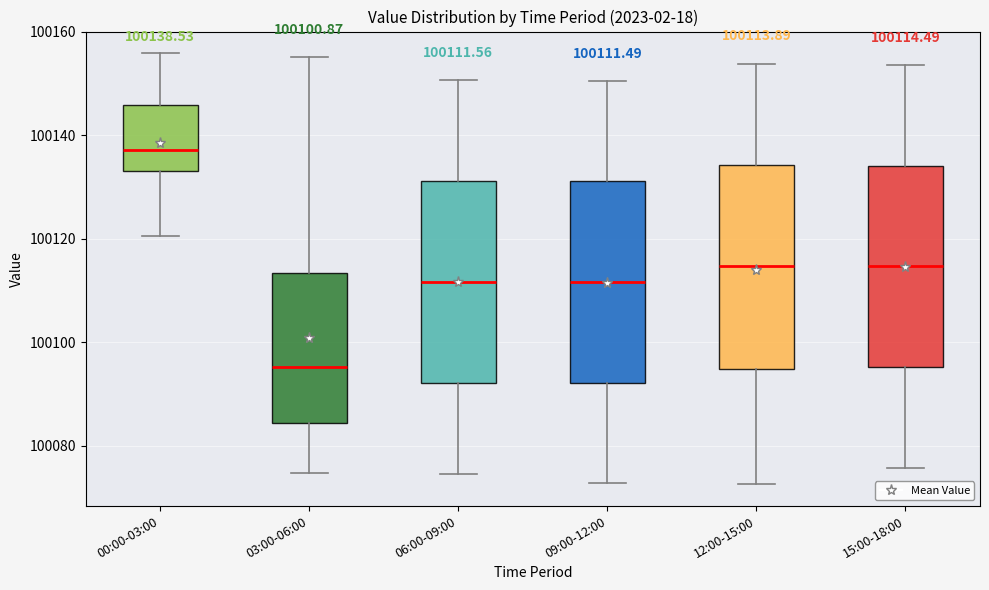

Which box has the lowest median line?

03:00-06:00